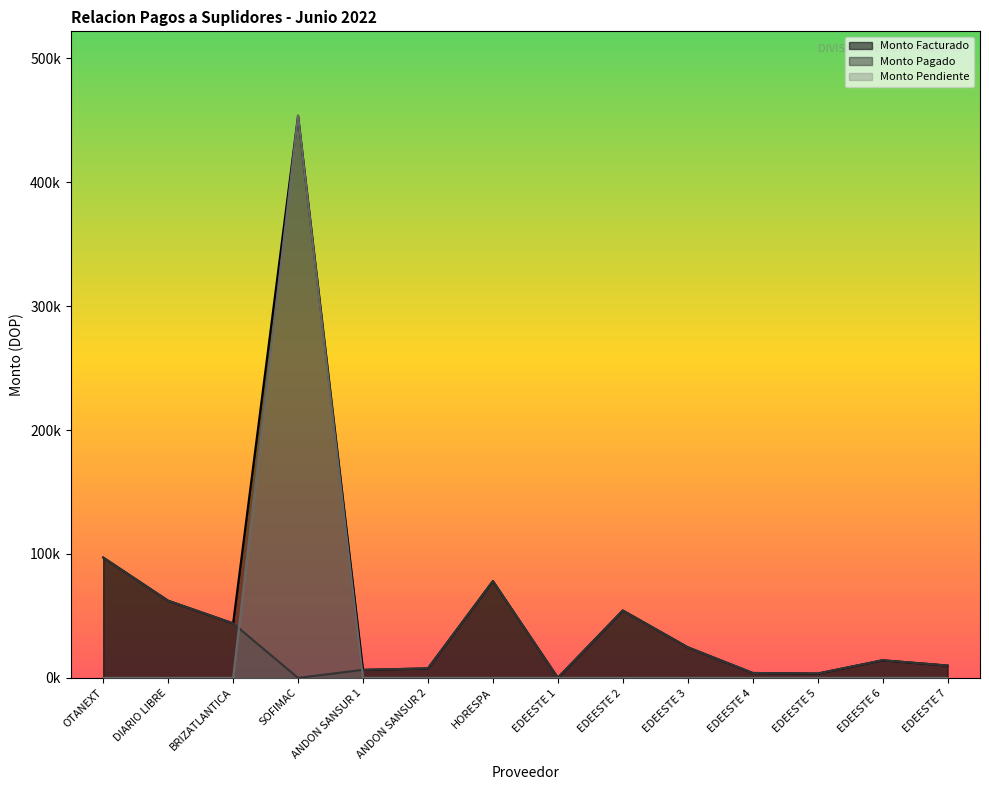

What is the difference between the highest and lowest values at BRIZATLANTICA?

44001.1